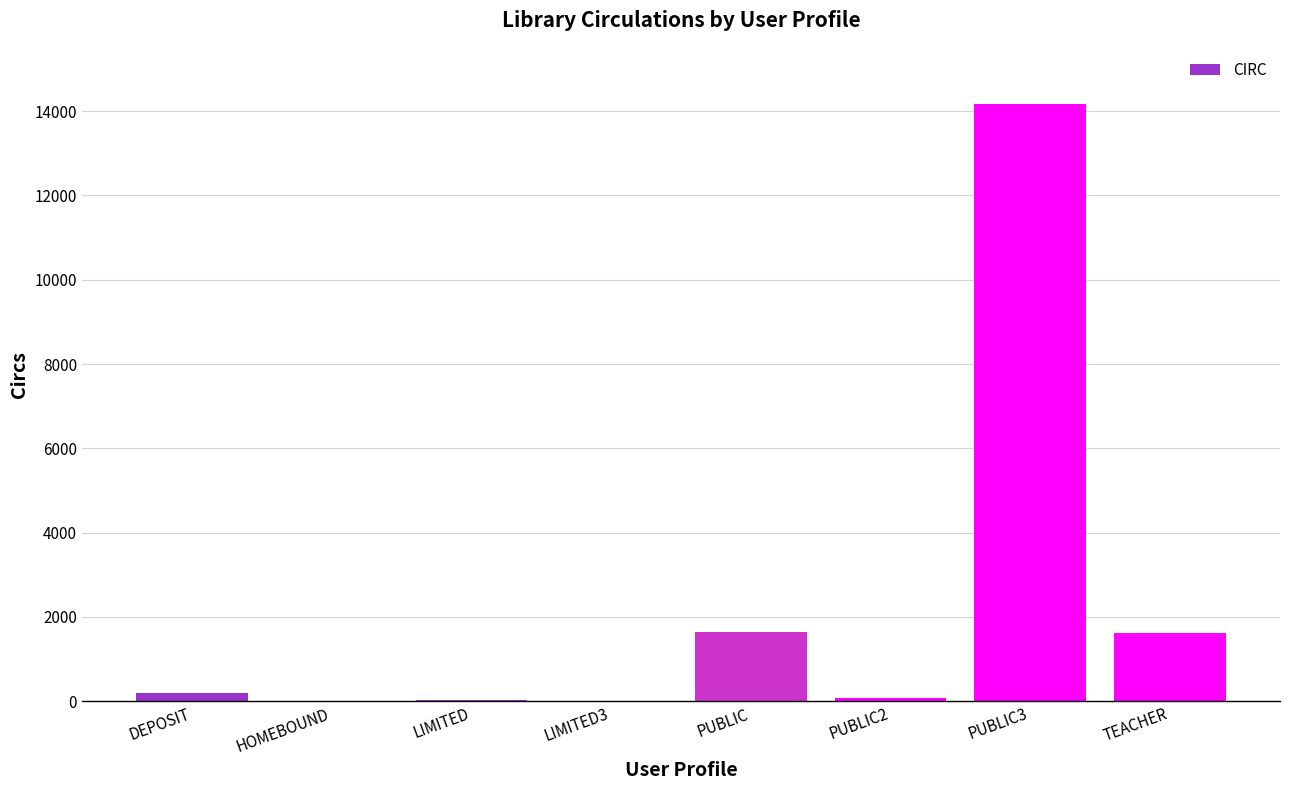

Between PUBLIC3 and HOMEBOUND, which is larger?

PUBLIC3